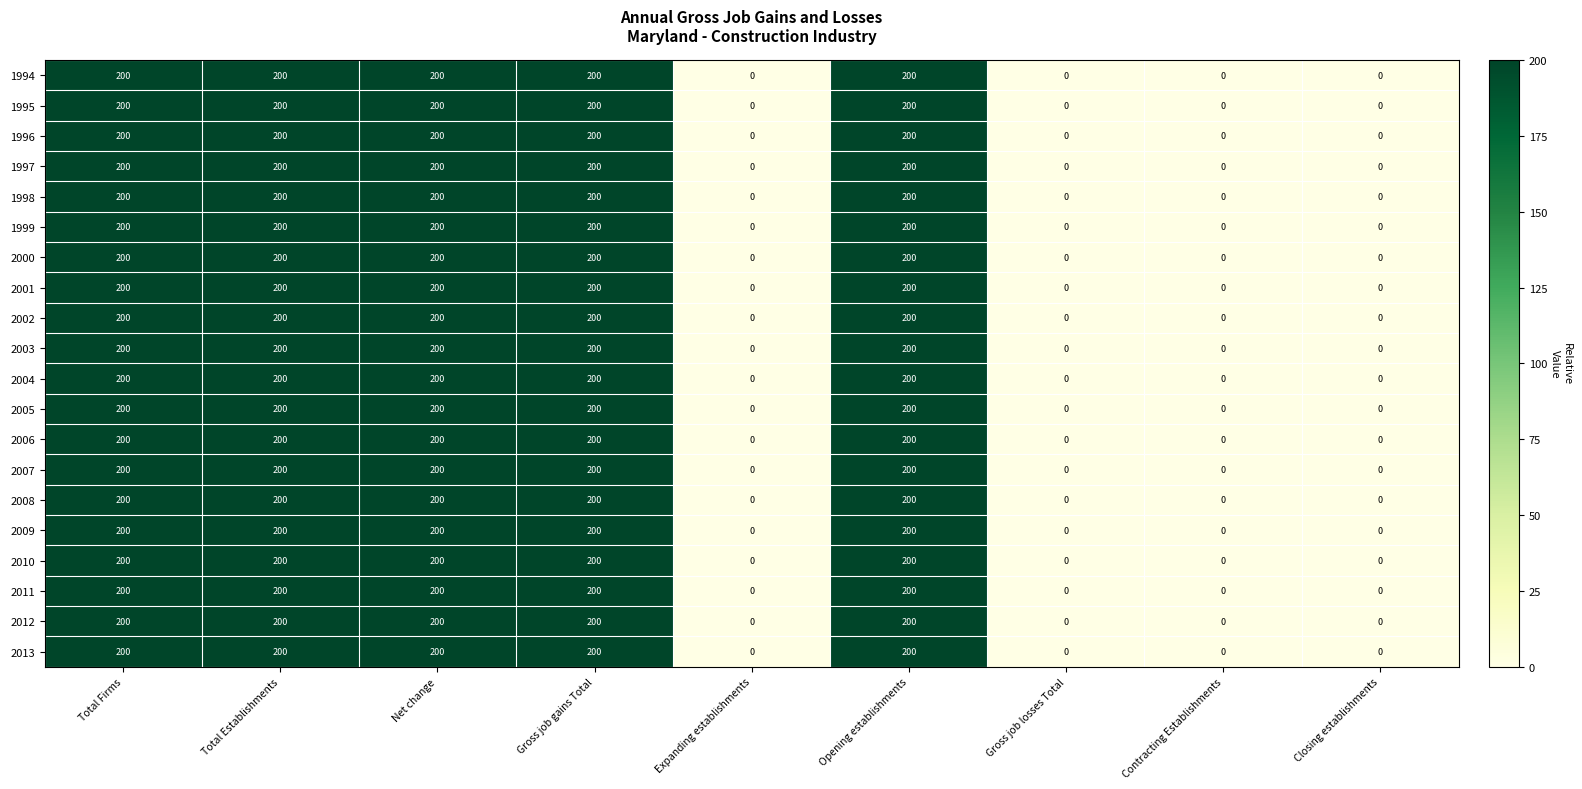

What is the highest value of the 2008 series?

200